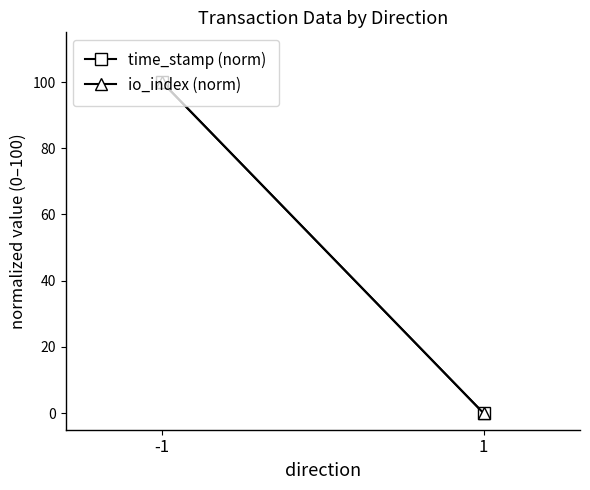

Which series has the widest spread of values?

time_stamp (norm)